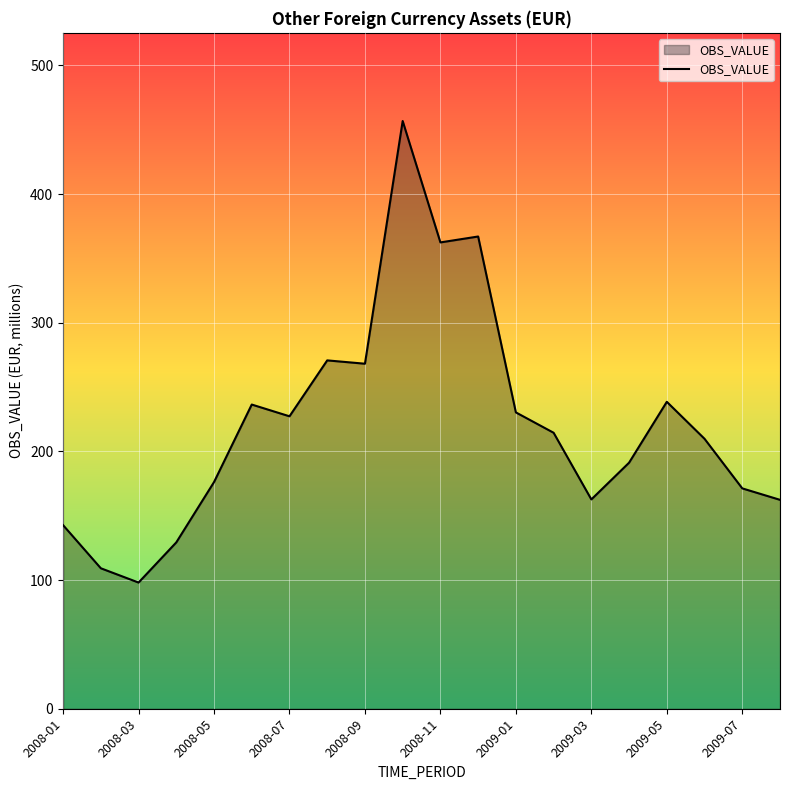

What is the difference between the maximum and minimum values?

358.7